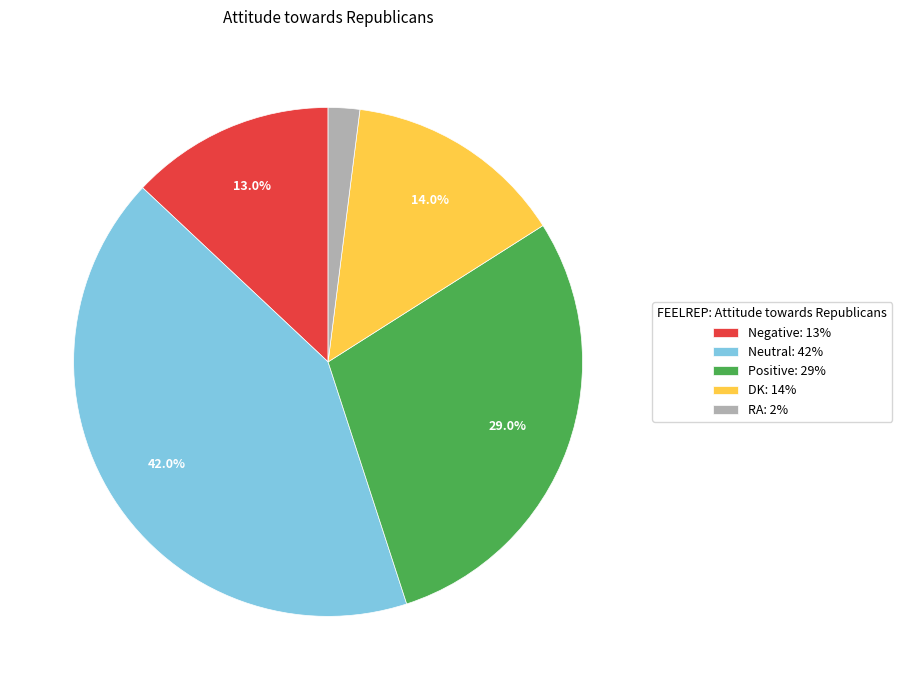

Rank the categories by value from highest to lowest.

Neutral, Positive, DK, Negative, RA